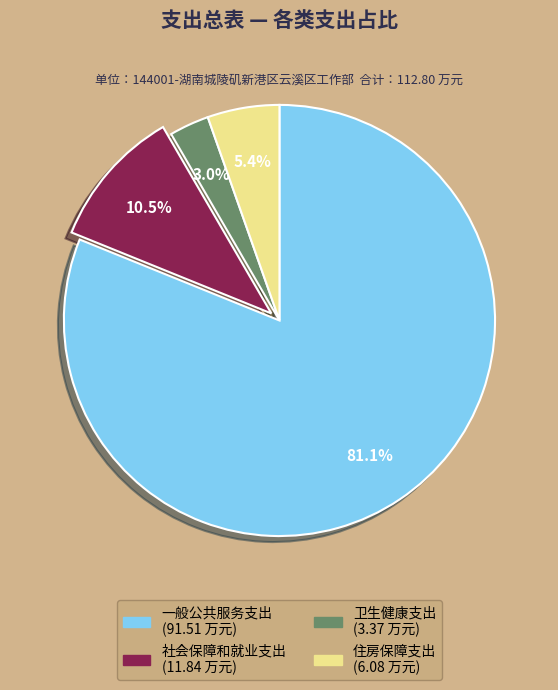

What is the majority slice?

一般公共服务支出